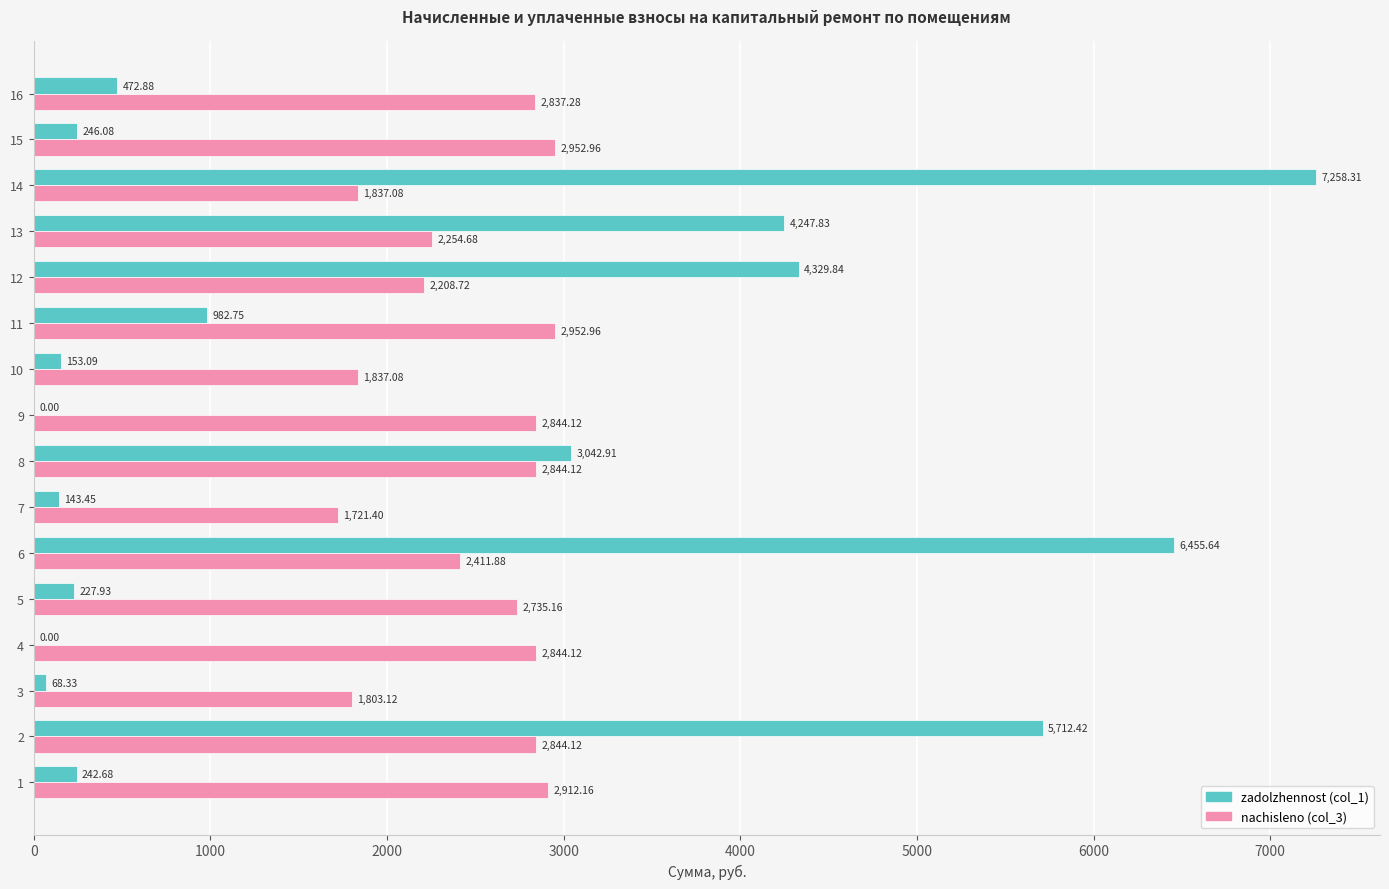

How many series are shown in this chart?

2